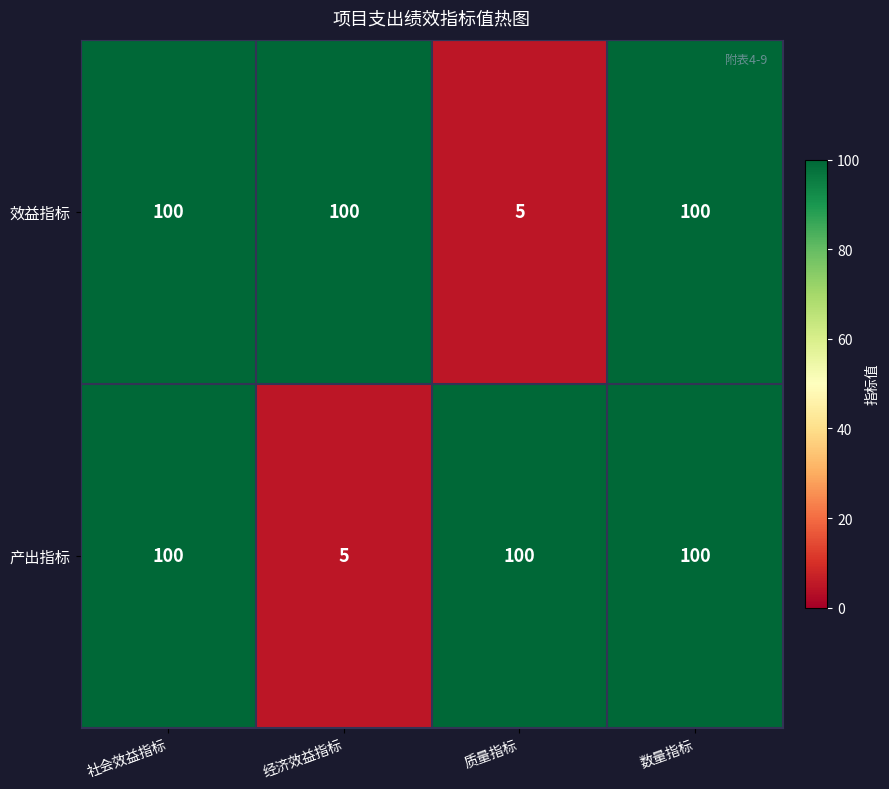

Between 经济效益指标 and 数量指标, which series saw the biggest shift?

产出指标